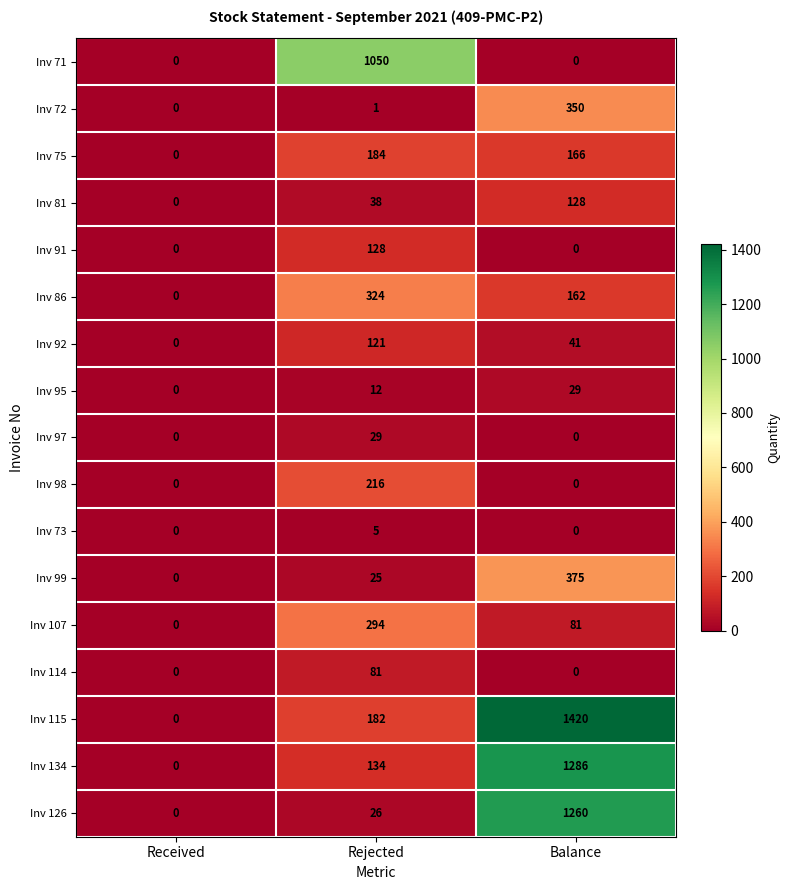

Between Received and Balance, which series saw the biggest shift?

Inv 115